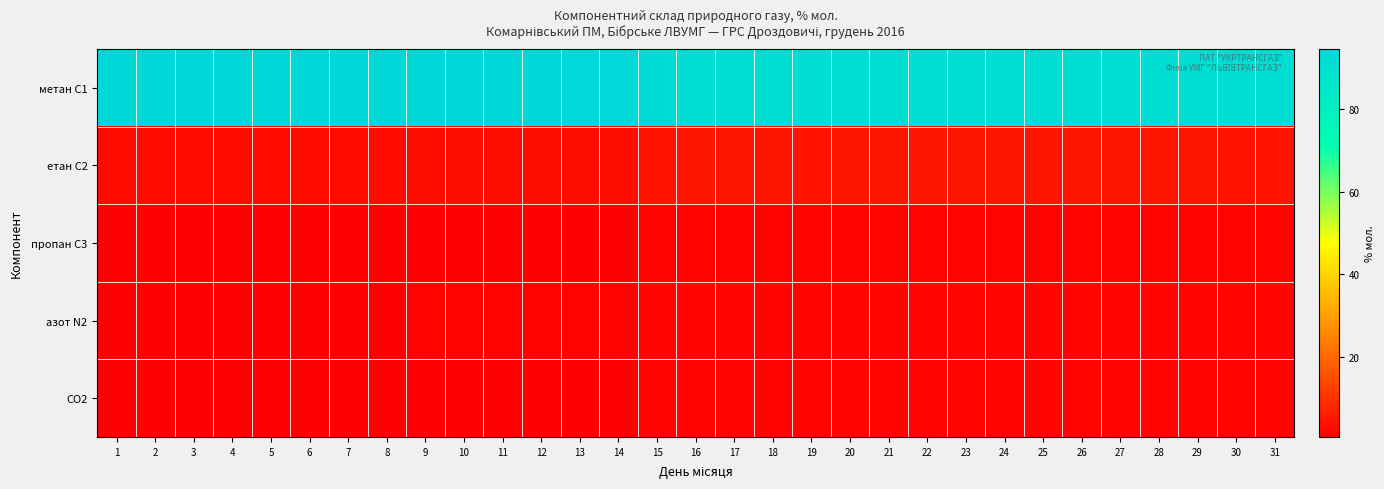

Reading left to right, what are all the values shown in this chart?

метан С1: 1=94.5	2=94.5	3=94.6	4=94.5	5=94.5	6=94.6	7=94.6	8=94.6	9=94.4	10=94.3	11=94.4	12=94.4	13=94.0	14=93.5	15=91.7	16=91.1	17=91.1	18=91.2	19=91.3	20=91.2	21=91.2	22=91.1	23=91.1	24=91.2	25=91.2	26=91.2	27=91.2	28=91.2	29=91.2	30=91.3	31=91.2
етан С2: 1=2.8	2=2.8	3=2.8	4=2.8	5=2.8	6=2.8	7=2.8	8=2.8	9=2.8	10=2.9	11=2.8	12=2.8	13=3.0	14=3.3	15=4.1	16=4.3	17=4.3	18=4.3	19=4.3	20=4.3	21=4.3	22=4.4	23=4.3	24=4.3	25=4.3	26=4.3	27=4.3	28=4.3	29=4.3	30=4.3	31=4.3
пропан С3: 1=0.8	2=0.8	3=0.8	4=0.8	5=0.8	6=0.8	7=0.7	8=0.7	9=0.8	10=0.8	11=0.8	12=0.8	13=0.8	14=0.8	15=1.0	16=1.0	17=1.0	18=1.0	19=1.0	20=1.0	21=1.0	22=1.1	23=1.0	24=1.0	25=1.0	26=1.0	27=1.0	28=1.0	29=1.0	30=1.0	31=1.0
азот N2: 1=1.0	2=1.0	3=1.0	4=1.0	5=0.9	6=0.9	7=1.0	8=1.0	9=1.0	10=1.0	11=1.0	12=1.0	13=1.1	14=1.1	15=1.4	16=1.5	17=1.5	18=1.5	19=1.5	20=1.5	21=1.5	22=1.5	23=1.5	24=1.5	25=1.5	26=1.5	27=1.5	28=1.5	29=1.5	30=1.5	31=1.5
CO2: 1=0.6	2=0.6	3=0.6	4=0.6	5=0.6	6=0.6	7=0.6	8=0.6	9=0.7	10=0.7	11=0.7	12=0.7	13=0.8	14=0.9	15=1.4	16=1.5	17=1.5	18=1.5	19=1.5	20=1.5	21=1.5	22=1.5	23=1.5	24=1.5	25=1.5	26=1.5	27=1.5	28=1.5	29=1.5	30=1.5	31=1.5